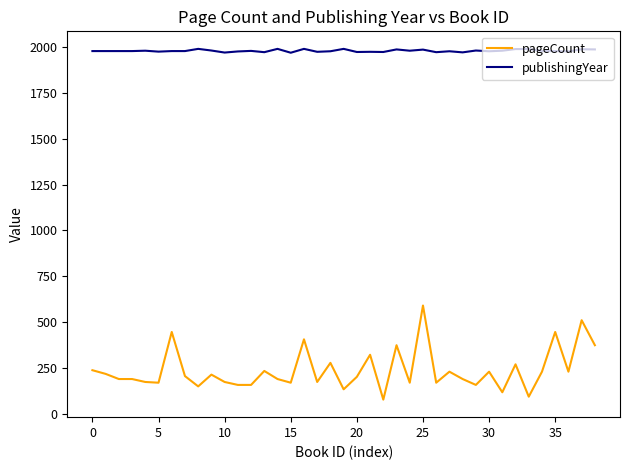

What is the minimum value shown in the chart?

80